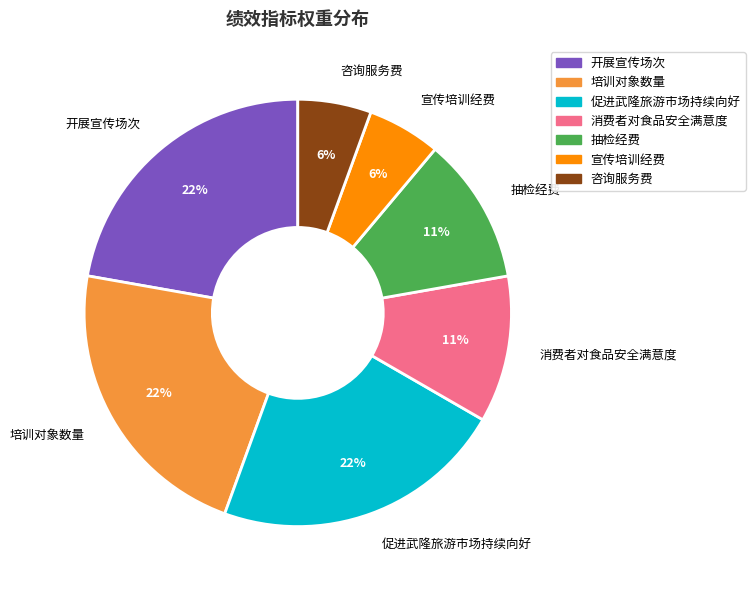

Combined, do 促进武隆旅游市场持续向好 and 消费者对食品安全满意度 account for over 50%?

No